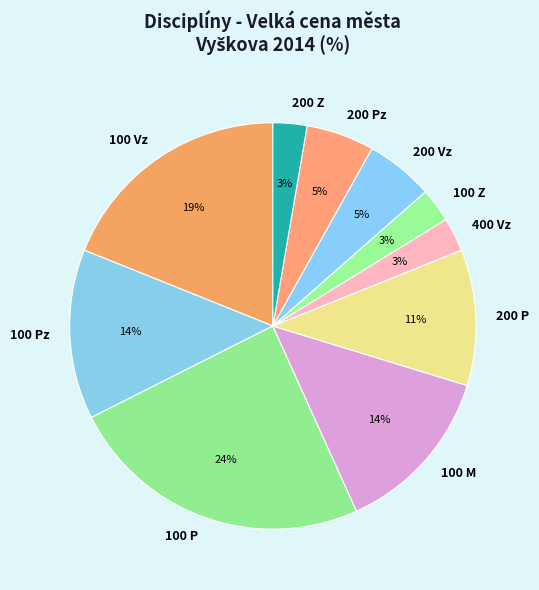

Which has a higher value, 200 Pz or 200 Z?

200 Pz